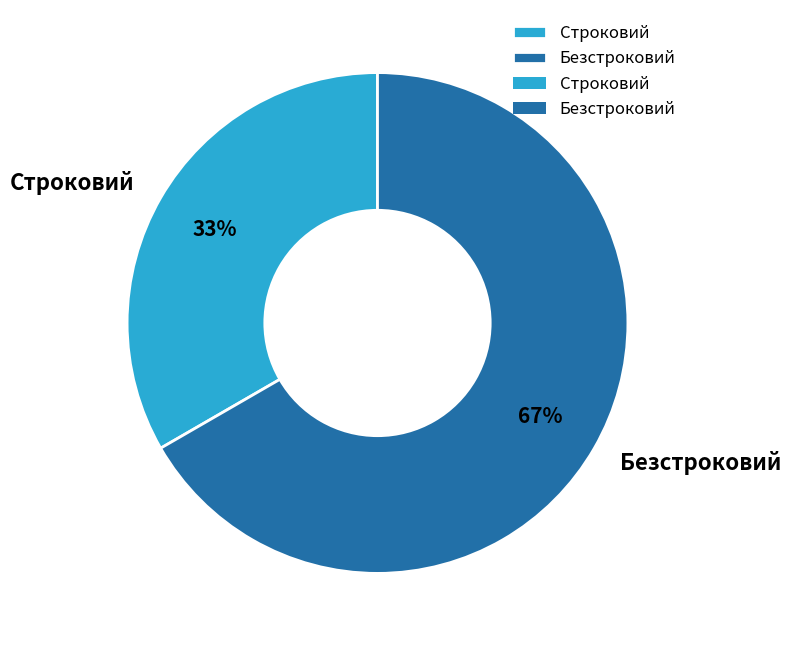

How many slices are in this pie chart?

2